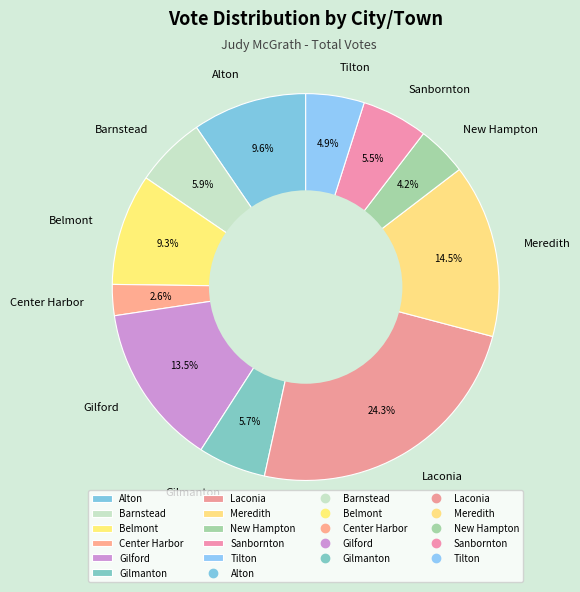

Does any single category account for the majority?

No